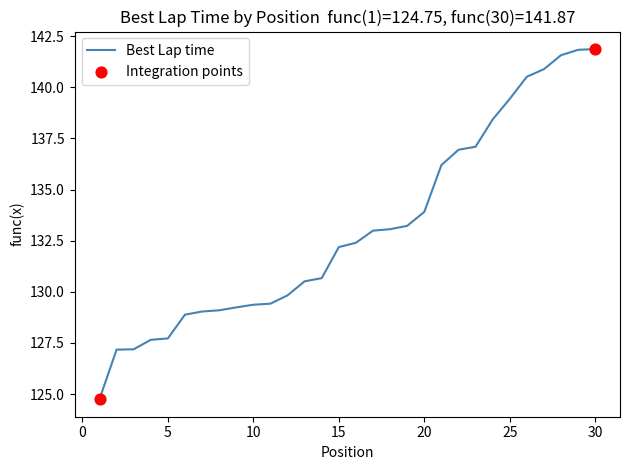

What is the smallest value displayed?

124.7